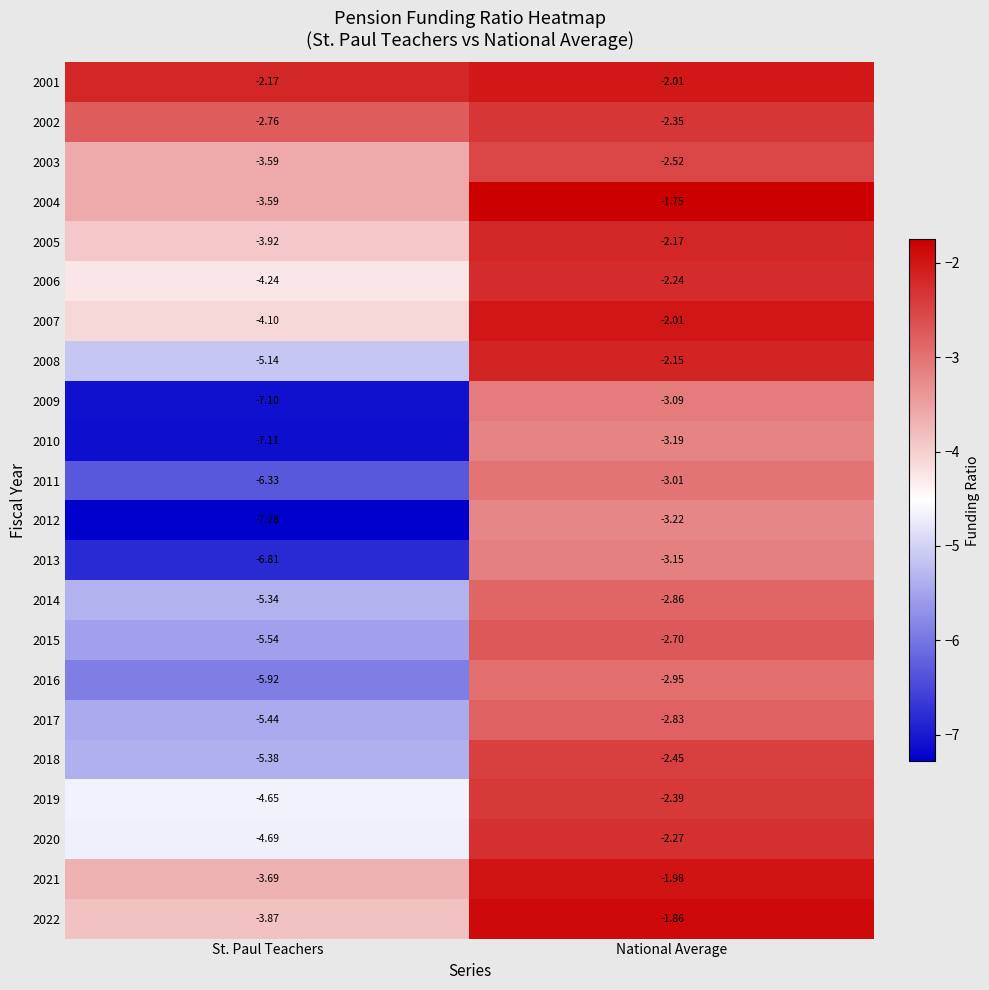

Which category has the lowest value in the 2005 series?

St. Paul Teachers